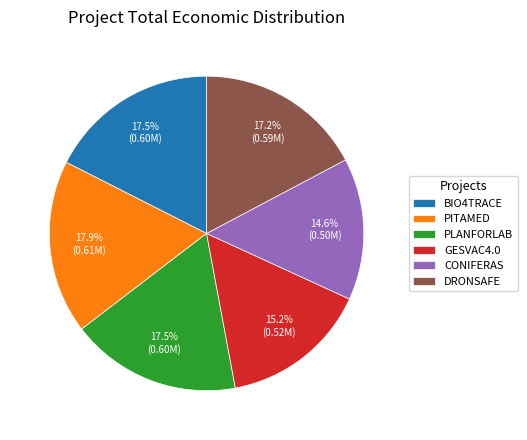

True or false: GESVAC4.0 accounts for 4% of the total.

False